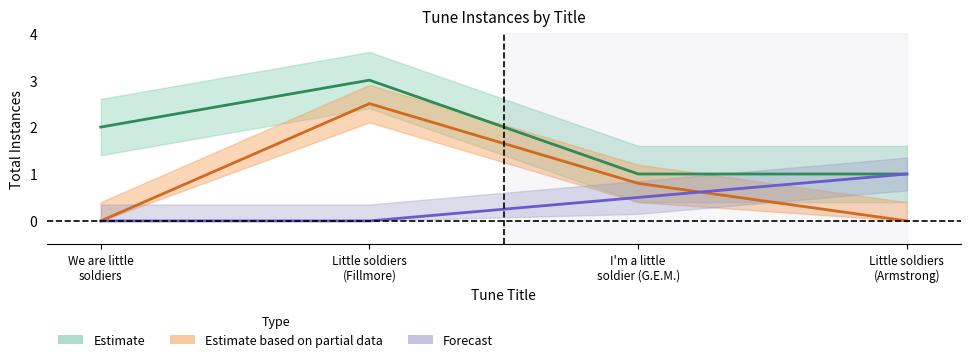

What is the approximate value of Forecast at I'm a little
soldier (G.E.M.)?

0.5